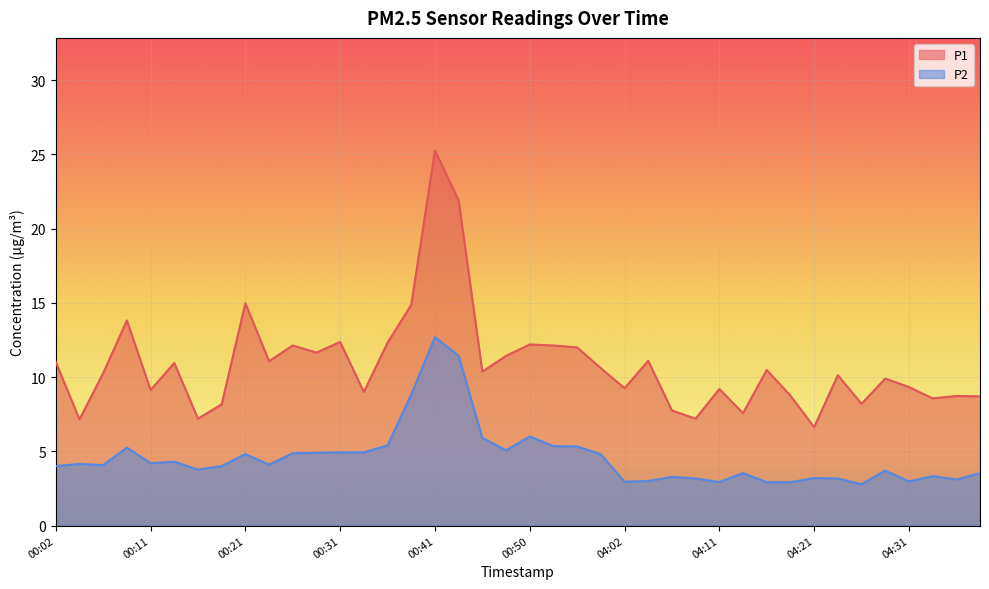

Which series changed the most between 00:09 and 00:50?

P1